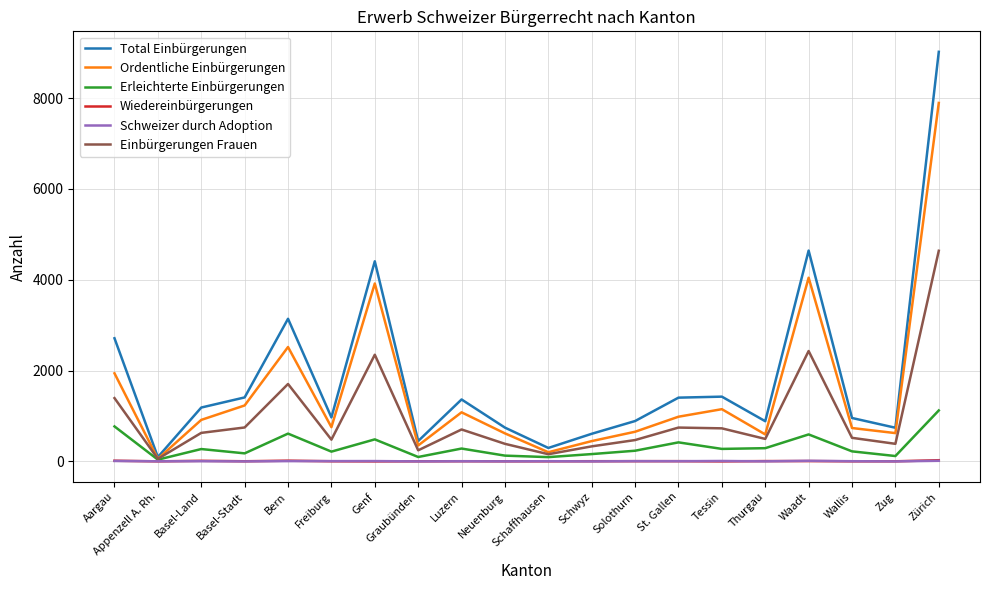

At which category is the sum across all series the highest?

Zürich